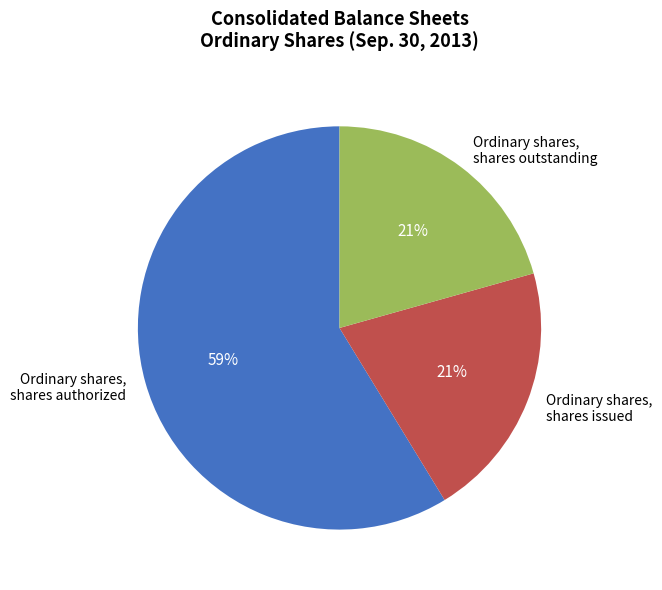

Is the sum of Ordinary shares, shares issued and Ordinary shares, shares authorized greater than half?

Yes